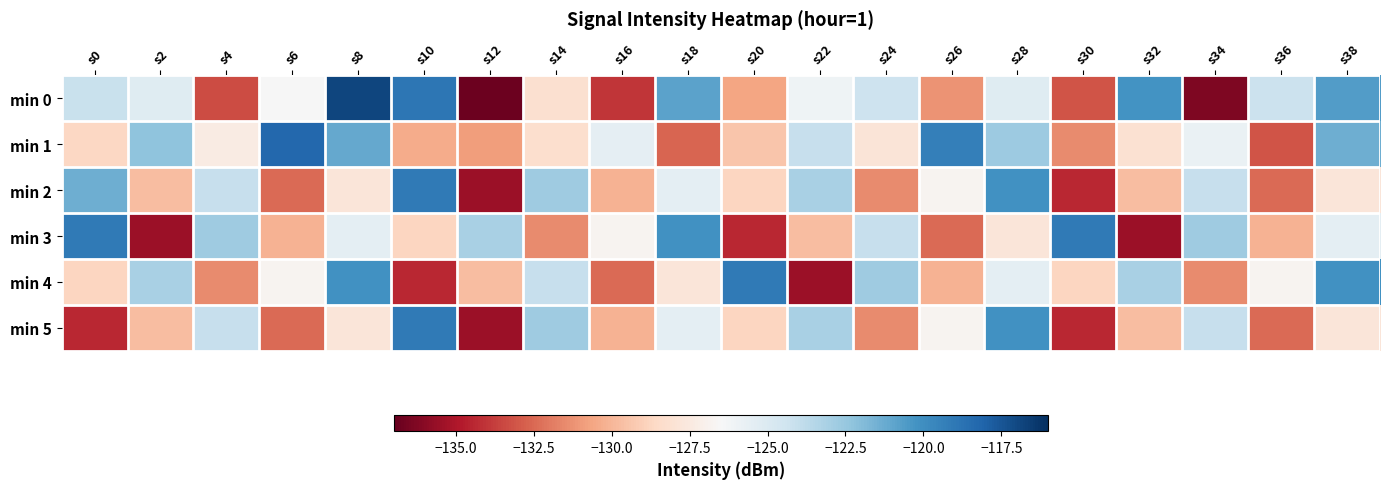

Between s2 and s36, which is larger?

s36